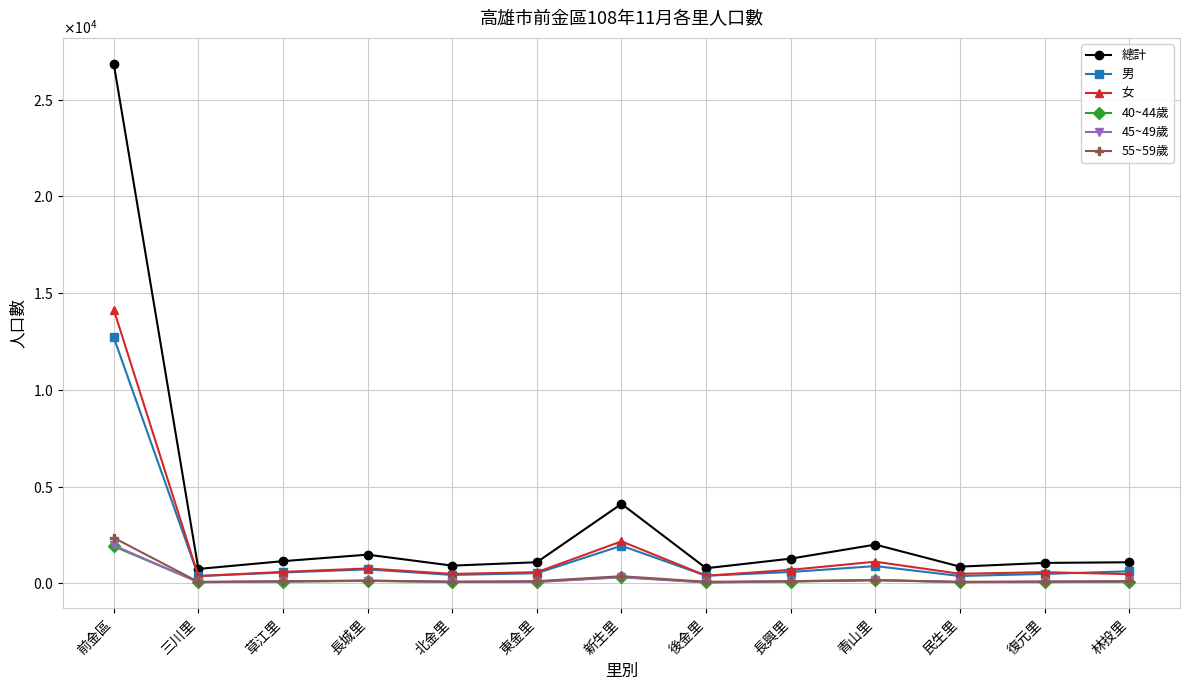

True or false: 總計 has more than 1 points higher than both neighbors.

True